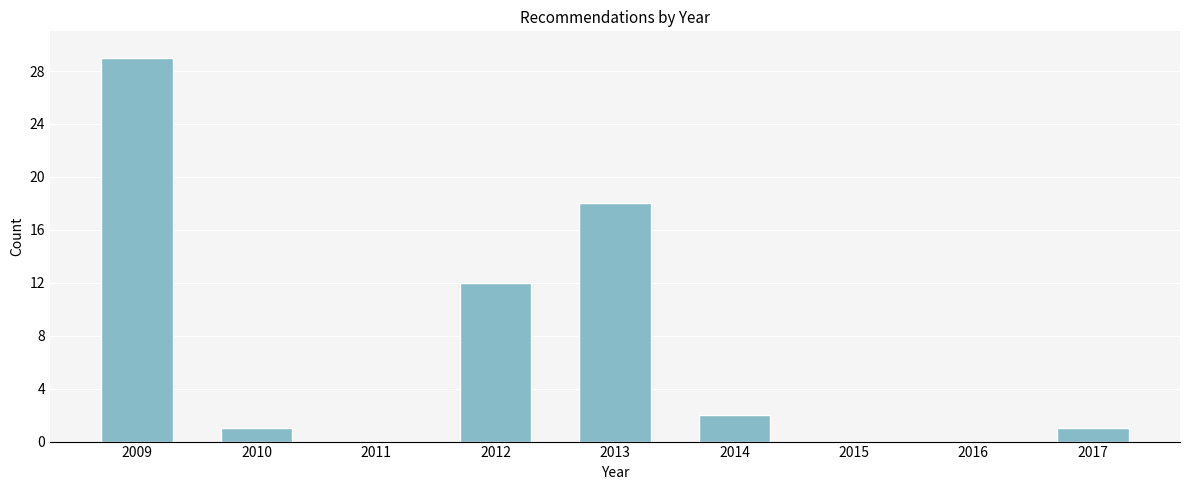

Reading right to left, list all the values displayed in this chart.

2017=1	2016=0	2015=0	2014=2	2013=18	2012=12	2011=0	2010=1	2009=29